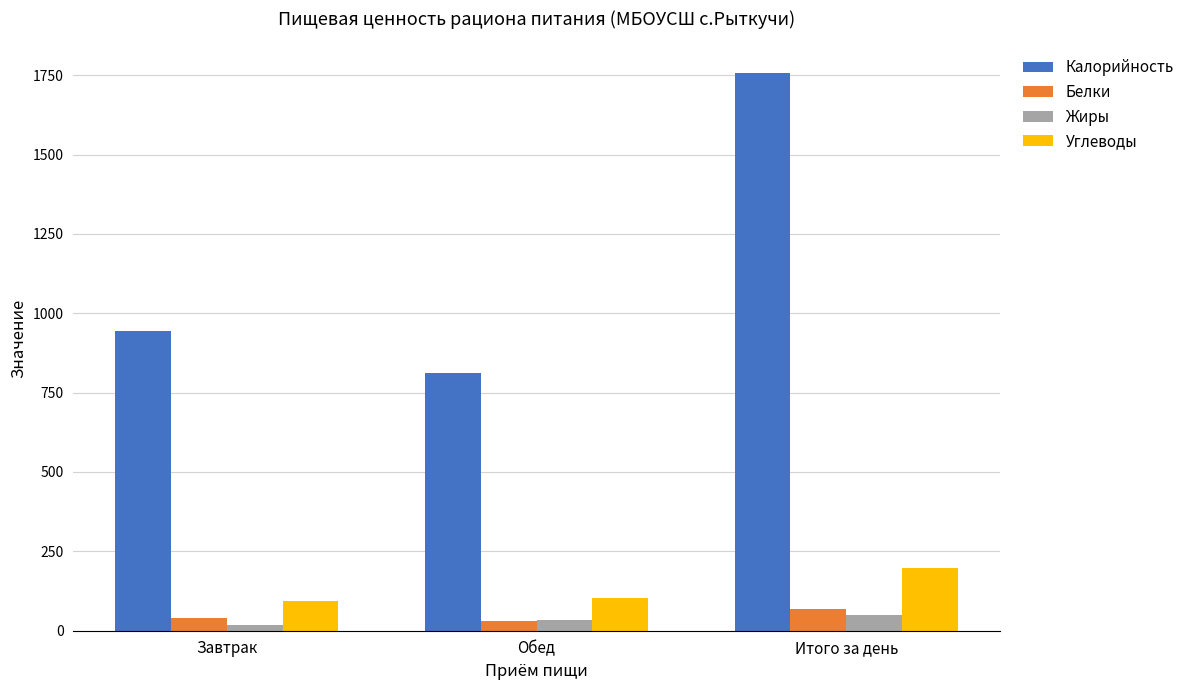

How many bars are there in total?

12